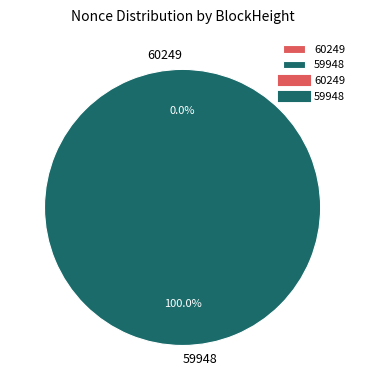

Does 59948 represent more than half of the total?

Yes